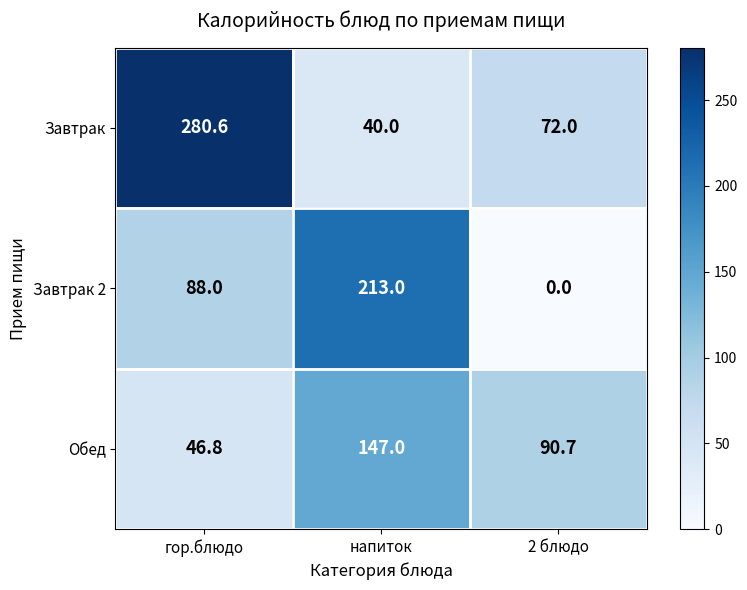

What is the difference between the maximum and minimum values in the Завтрак series?

240.6